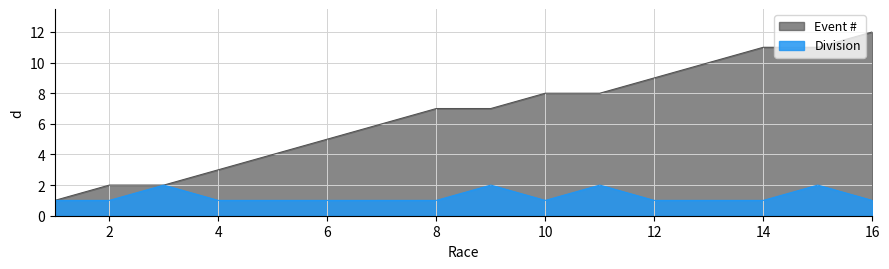

True or false: Division and Event # intersect in this chart.

False